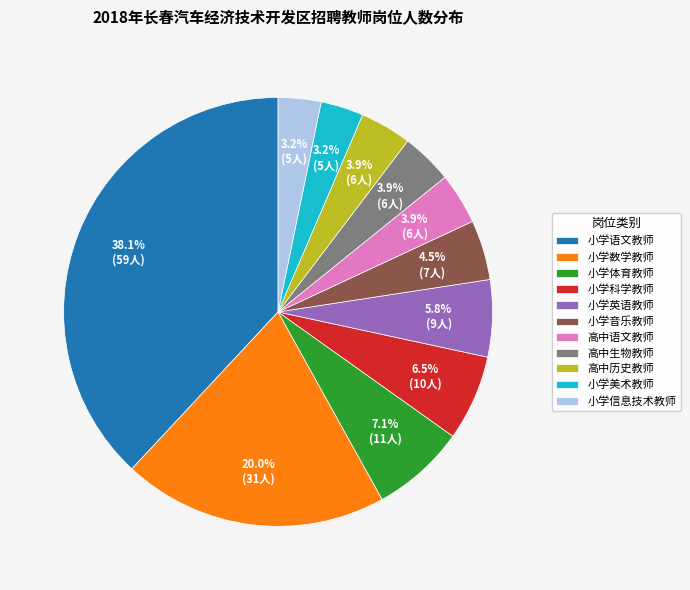

Between 小学英语教师 and 小学体育教师, which is larger?

小学体育教师